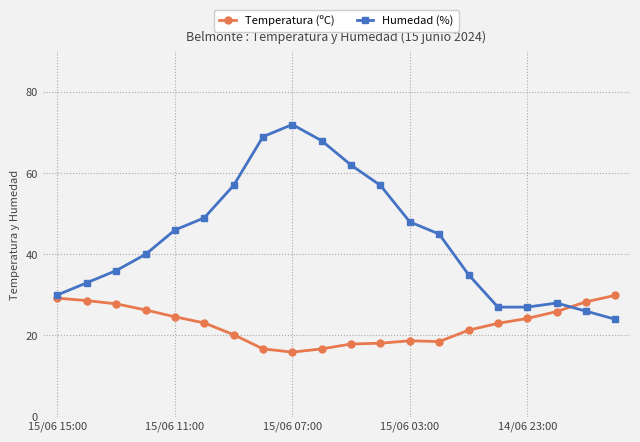

Which series has the widest spread of values?

Humedad (%)